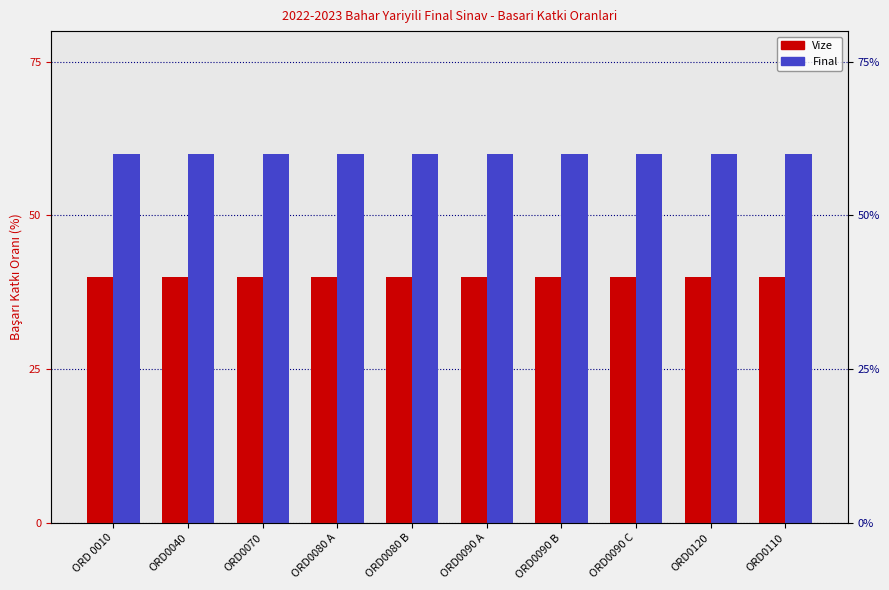

What are all the series names shown in the legend?

Vize, Final